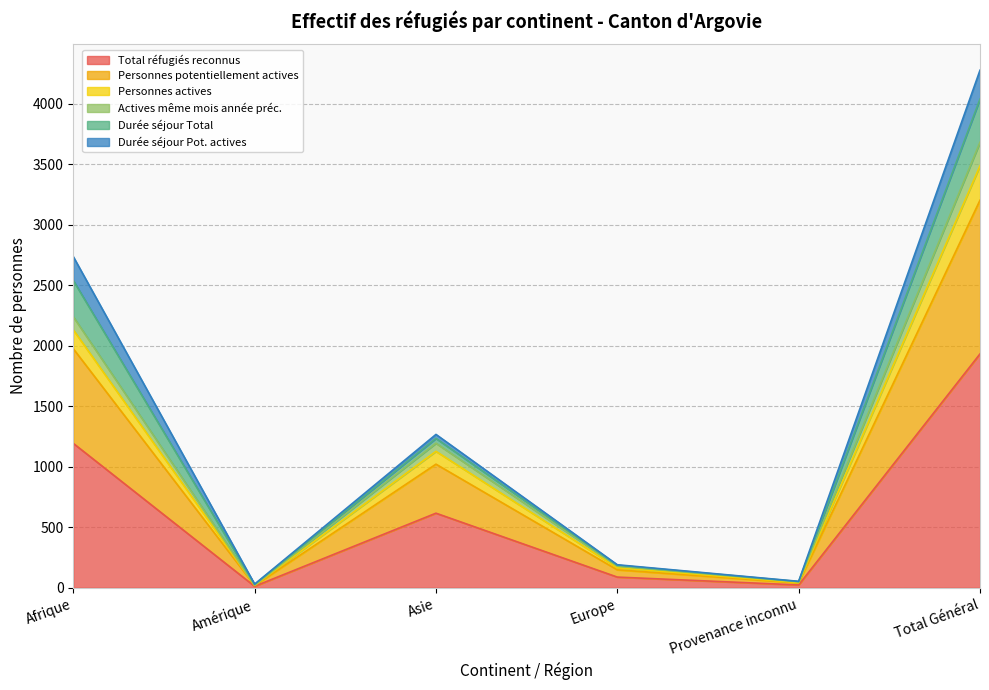

How many lines are shown in the chart?

6